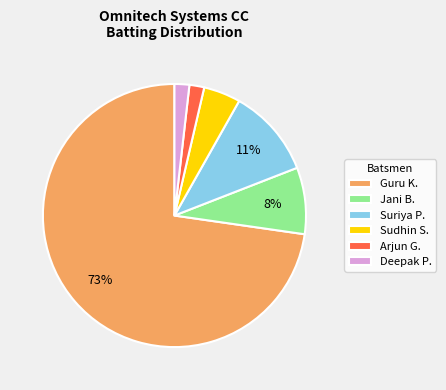

Is there a majority slice in this chart?

Yes